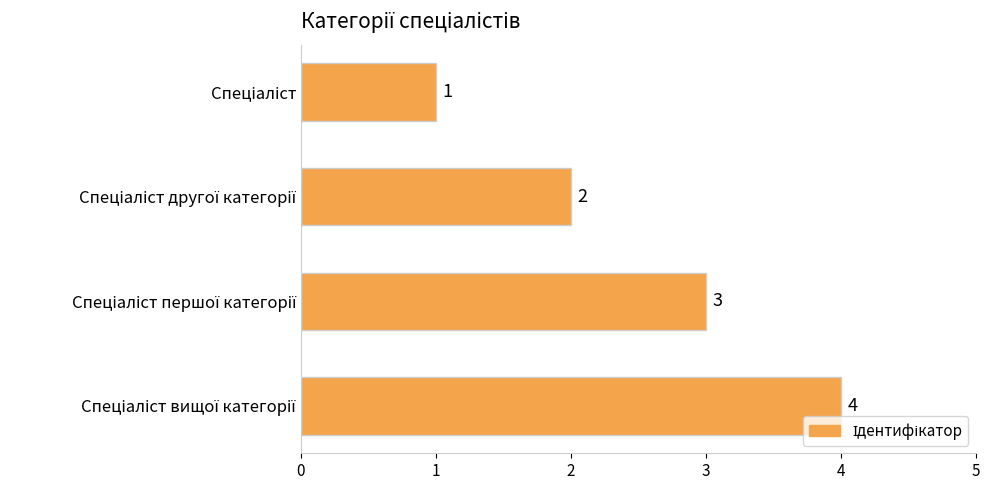

What is the difference between the maximum and minimum values?

3